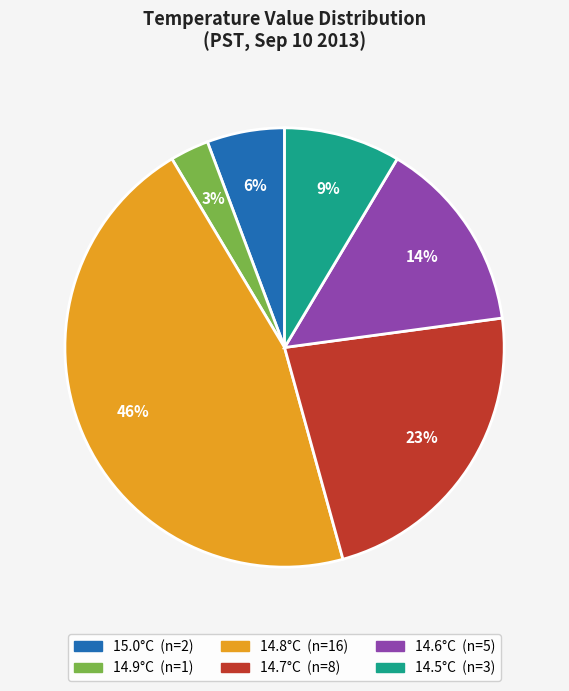

True or false: 14.8°C accounts for 32% of the total.

False